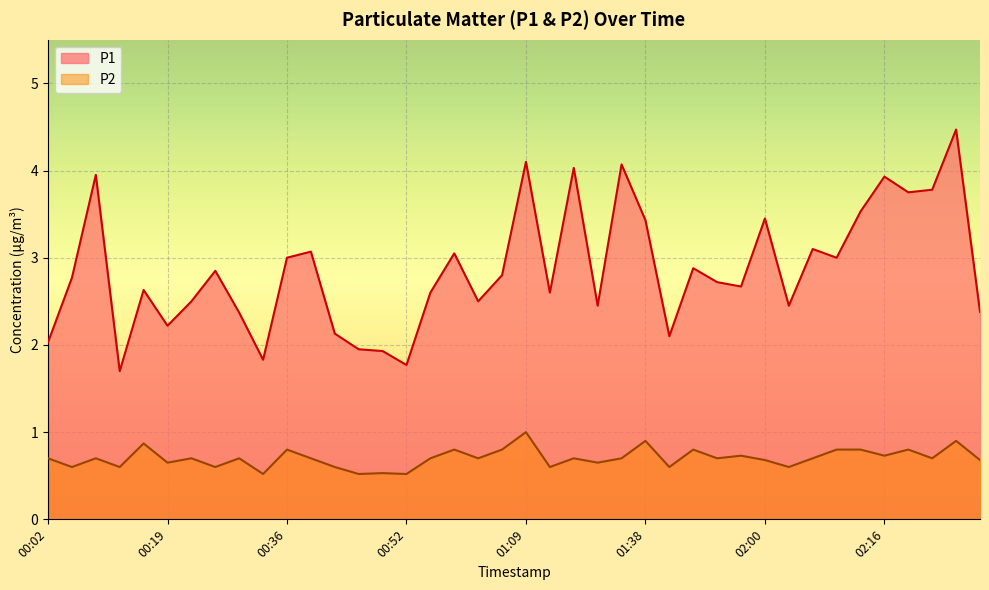

Reading left to right, transcribe all the data shown in this chart.

P1: 00:02=2.0	00:05=2.8	00:09=4.0	00:12=1.7	00:15=2.6	00:19=2.2	00:22=2.5	00:26=2.9	00:29=2.4	00:32=1.8	00:36=3.0	00:39=3.1	00:42=2.1	00:46=1.9	00:49=1.9	00:52=1.8	00:56=2.6	00:59=3.0	01:02=2.5	01:06=2.8	01:09=4.1	01:13=2.6	01:20=4.0	01:32=2.5	01:35=4.1	01:38=3.4	01:42=2.1	01:49=2.9	01:52=2.7	01:56=2.7	02:00=3.5	02:03=2.5	02:06=3.1	02:10=3.0	02:13=3.5	02:16=3.9	02:20=3.8	02:23=3.8	02:26=4.5	02:30=2.4
P2: 00:02=0.7	00:05=0.6	00:09=0.7	00:12=0.6	00:15=0.9	00:19=0.7	00:22=0.7	00:26=0.6	00:29=0.7	00:32=0.5	00:36=0.8	00:39=0.7	00:42=0.6	00:46=0.5	00:49=0.5	00:52=0.5	00:56=0.7	00:59=0.8	01:02=0.7	01:06=0.8	01:09=1.0	01:13=0.6	01:20=0.7	01:32=0.7	01:35=0.7	01:38=0.9	01:42=0.6	01:49=0.8	01:52=0.7	01:56=0.7	02:00=0.7	02:03=0.6	02:06=0.7	02:10=0.8	02:13=0.8	02:16=0.7	02:20=0.8	02:23=0.7	02:26=0.9	02:30=0.7